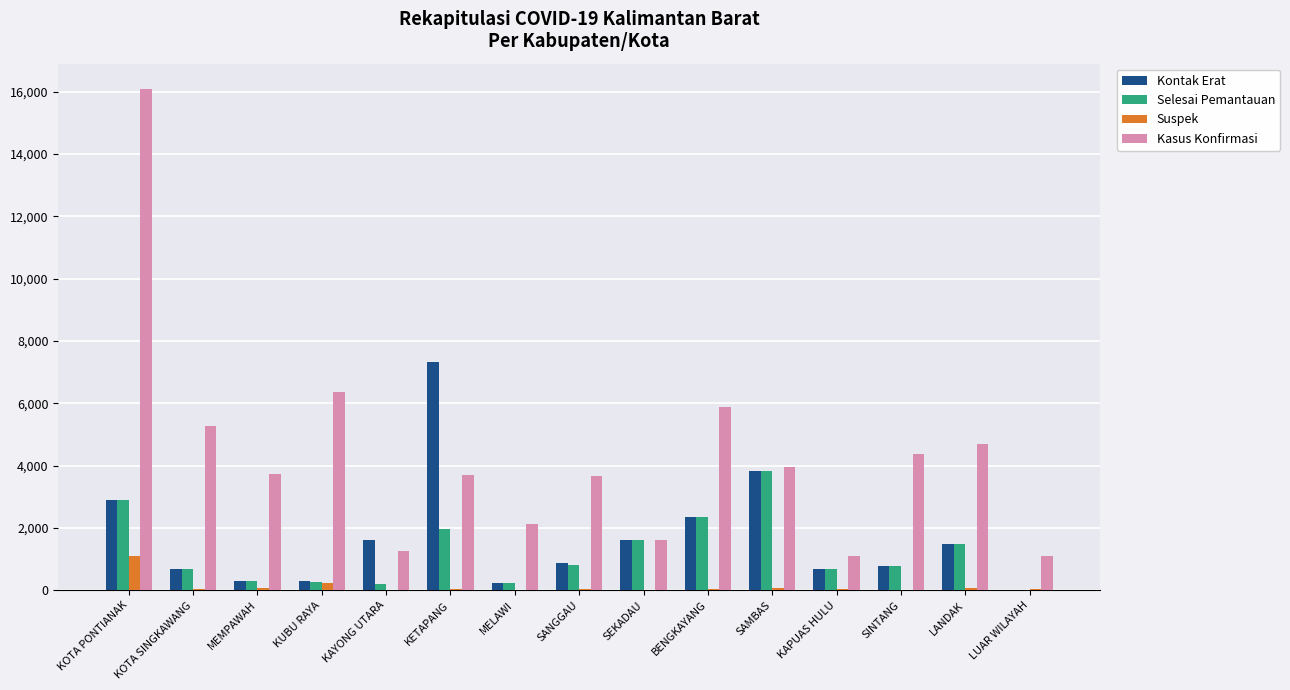

What is the sum of all Suspek values?

1780